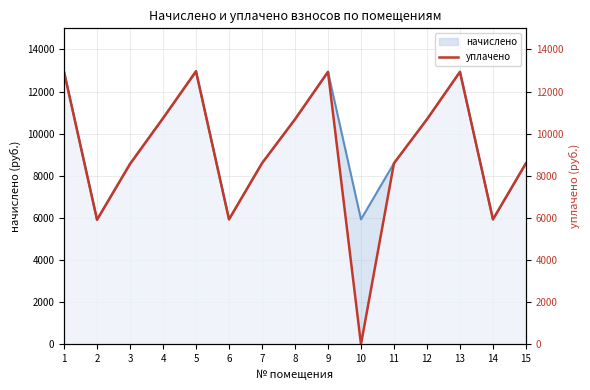

The chart shows a value of 17496.8 at 8. True or false?

False